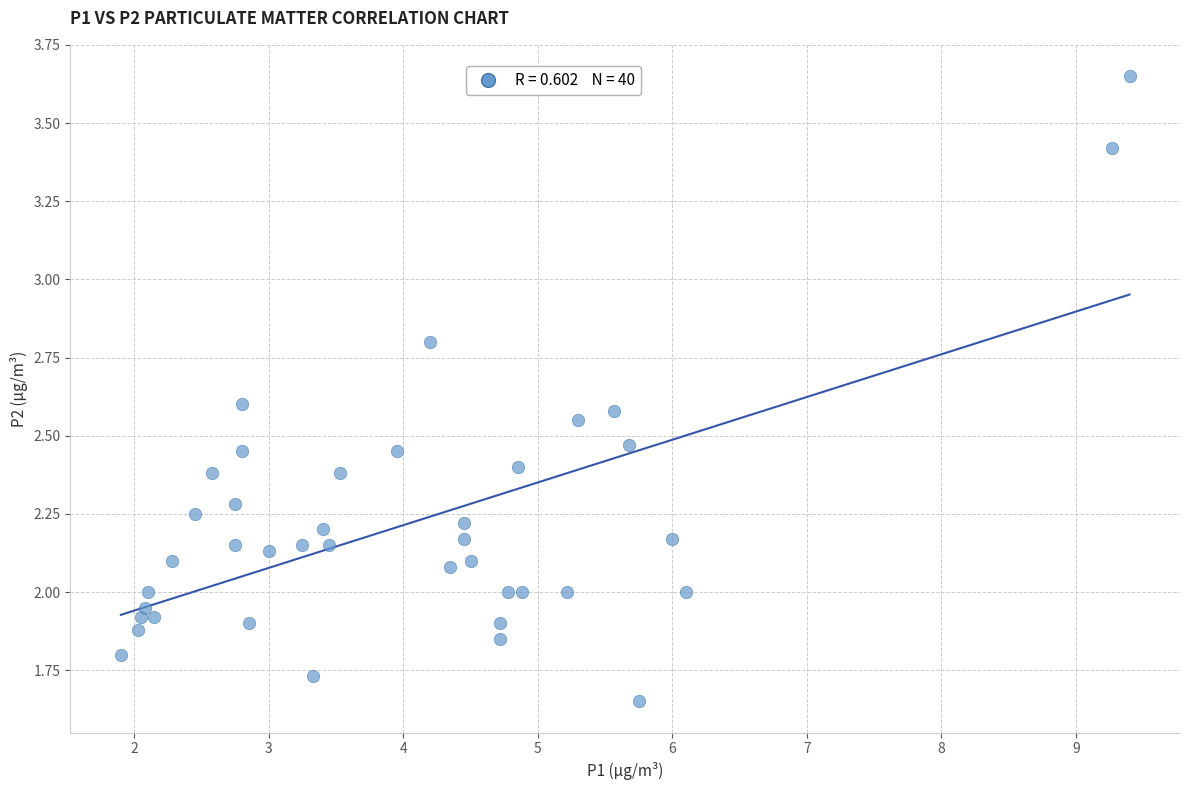

What is the range of X values (max minus min)?

7.5